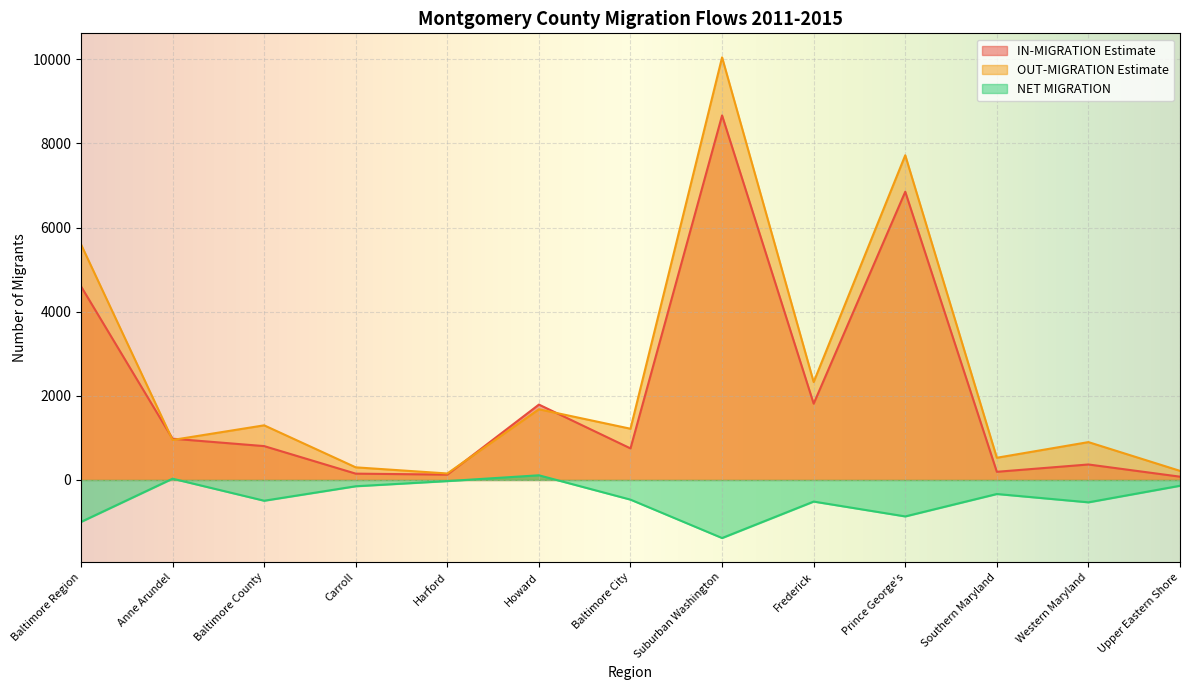

At which category does the chart reach its minimum across all series?

Suburban Washington